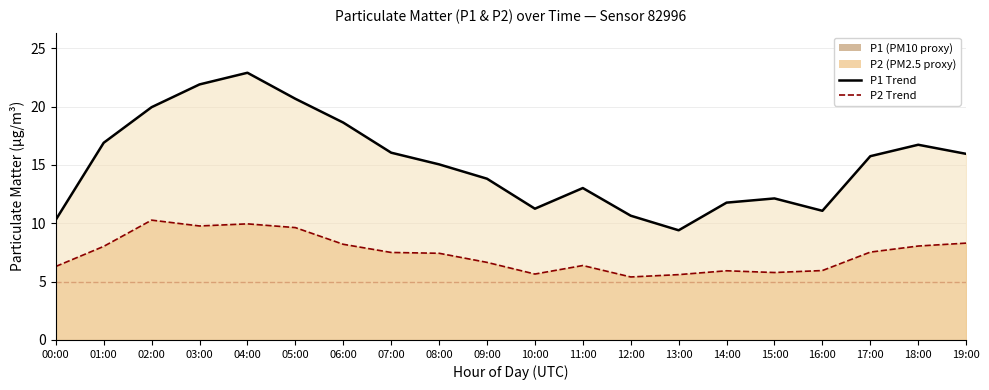

How many interior local valleys does the P1 series have?

3